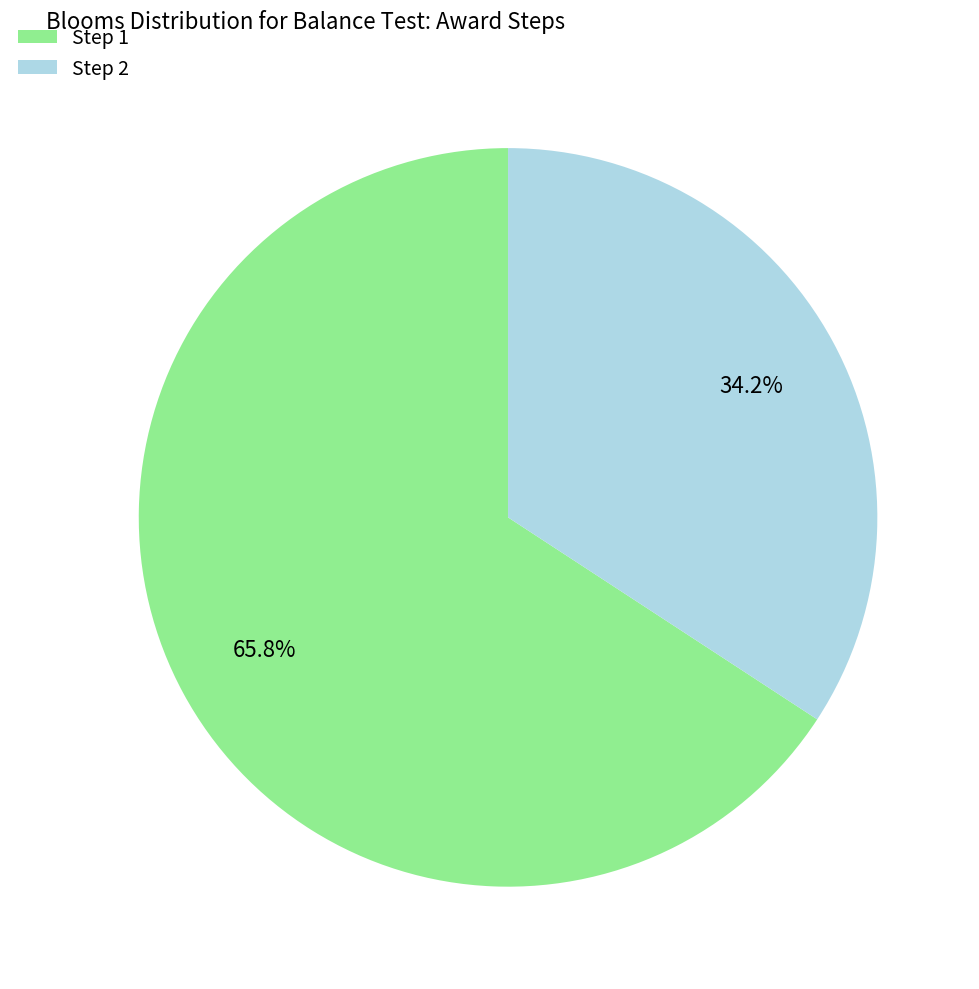

What is the total percentage of Step 2 and Step 1?

100.0%